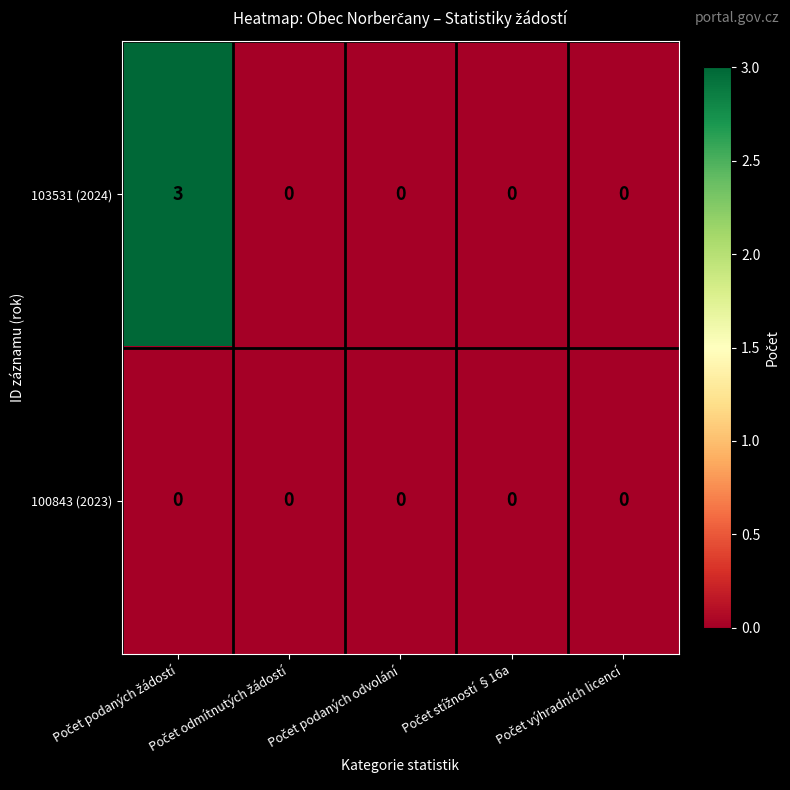

What is the maximum value for 103531 (2024)?

3